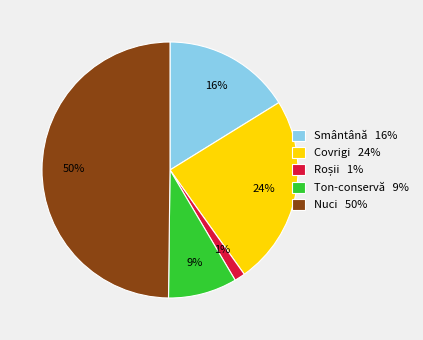

How many segments does this pie chart have?

5